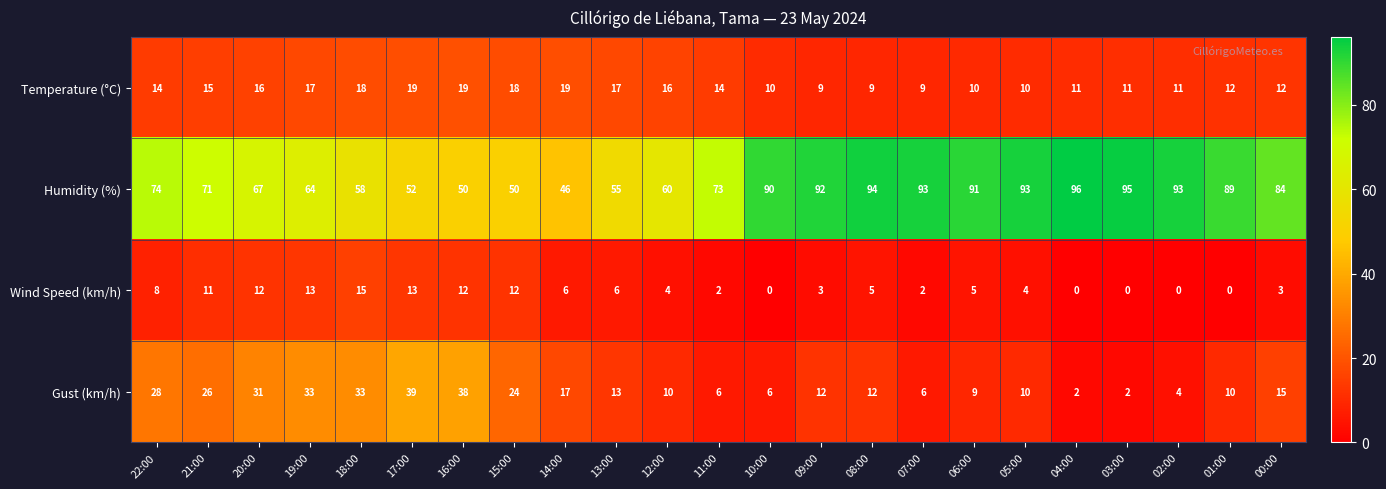

What is the spread (max minus min) of values at 10:00?

90